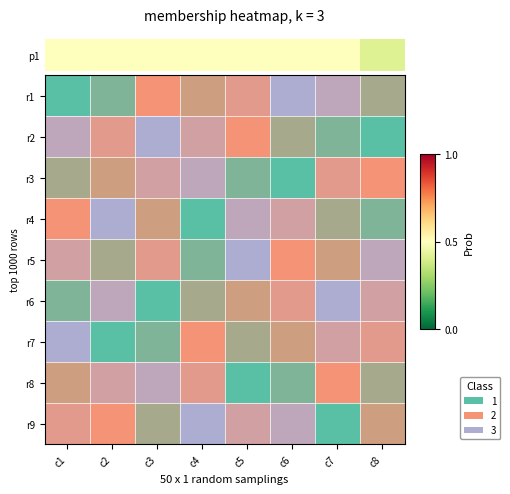

At which category is the sum across all series the highest?

c1